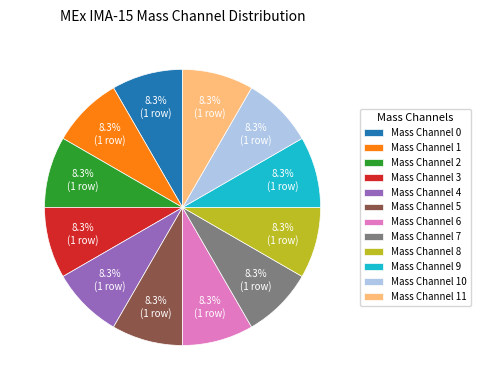

What is the ratio of the value at Mass Channel 7 to the value at Mass Channel 5?

1.0